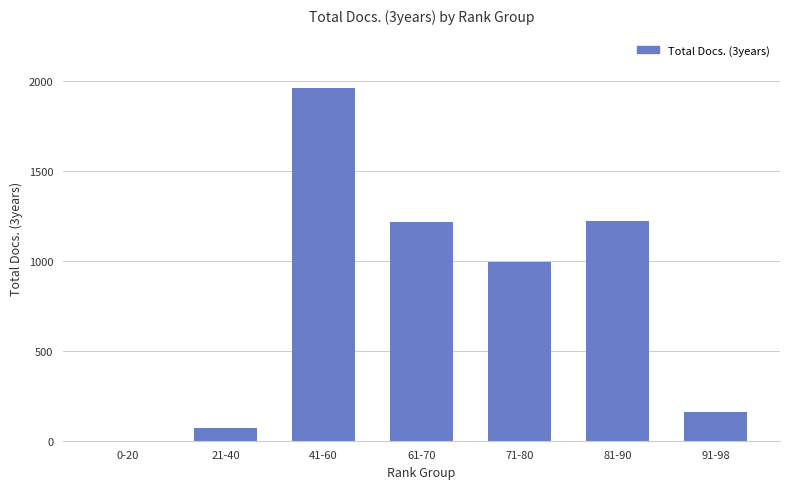

Between 61-70 and 0-20, which is larger?

61-70